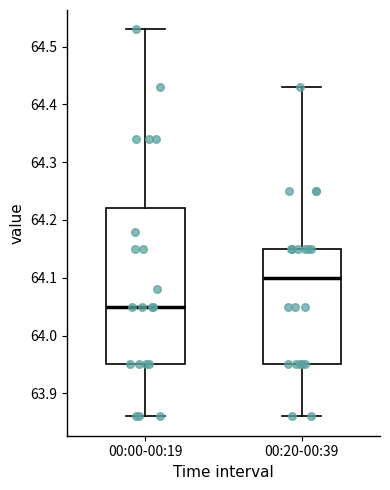

Comparing the boxes themselves (not the whiskers), which one is the tallest?

00:00-00:19